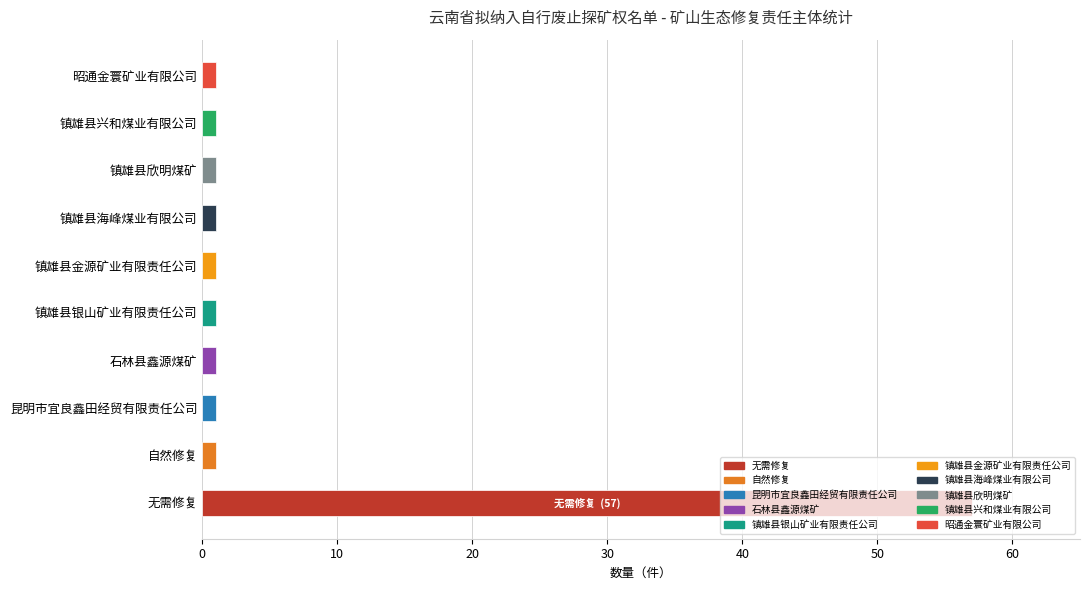

Is it true that the value at 无需修复 is 23?

False